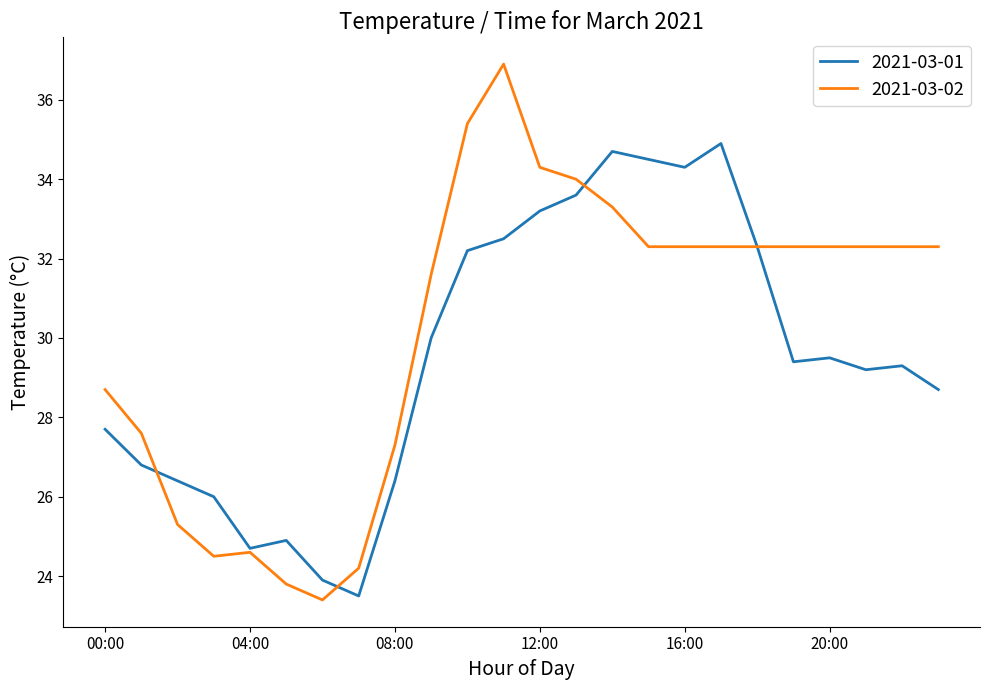

How many categories are shown in the chart?

24